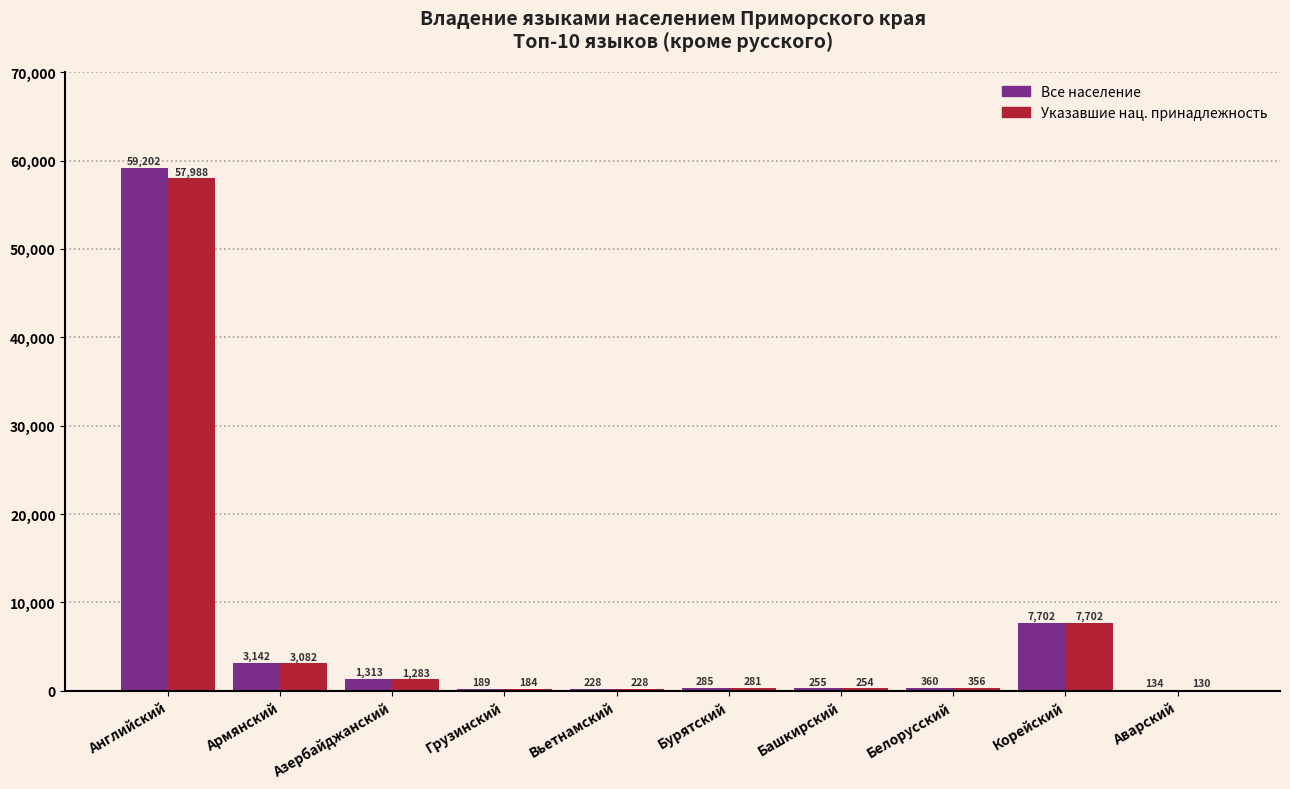

What is the maximum value shown in the chart?

59202